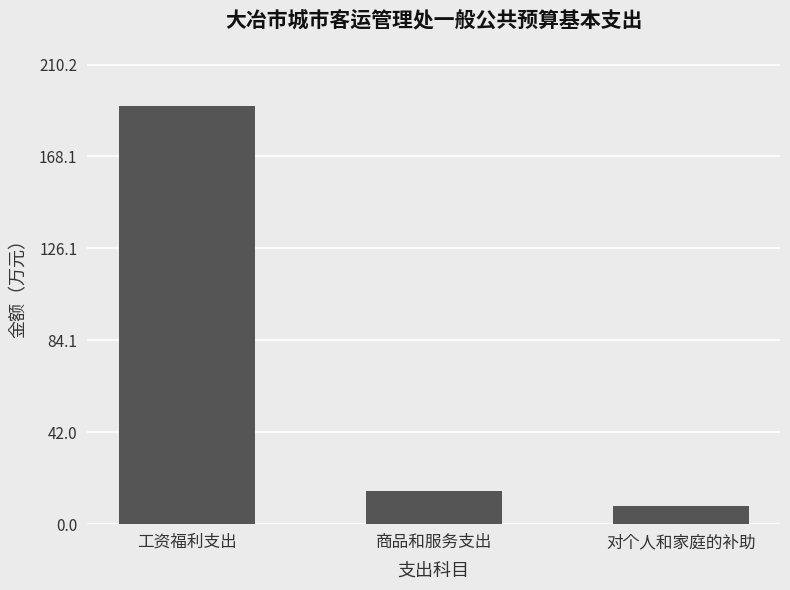

Are the bars grouped side by side (vs. stacked)?

No